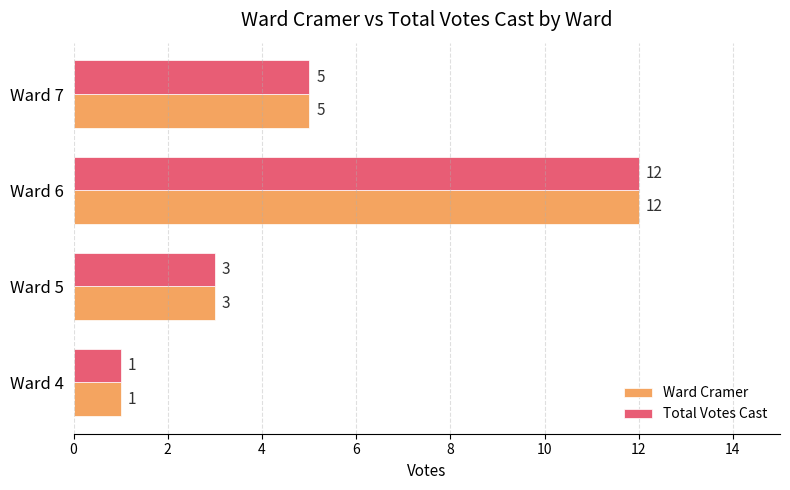

Read the Ward Cramer value at Ward 7, to the nearest 5.

5